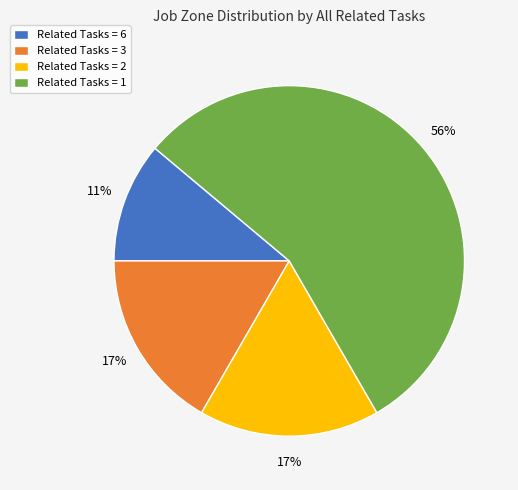

To the nearest percent, what is the difference between the Related Tasks = 3 and Related Tasks = 6 slice percentages?

6%